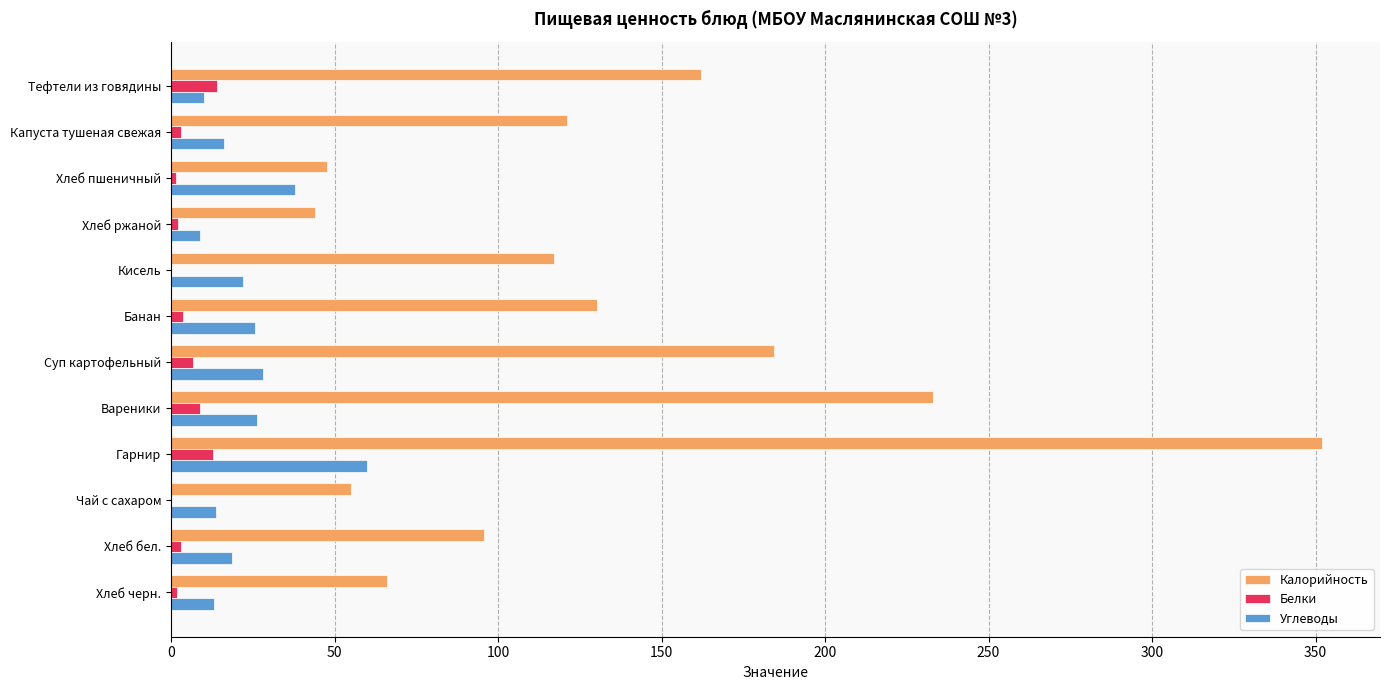

True or false: Калорийность has a value of 11.0 at Хлеб ржаной.

False